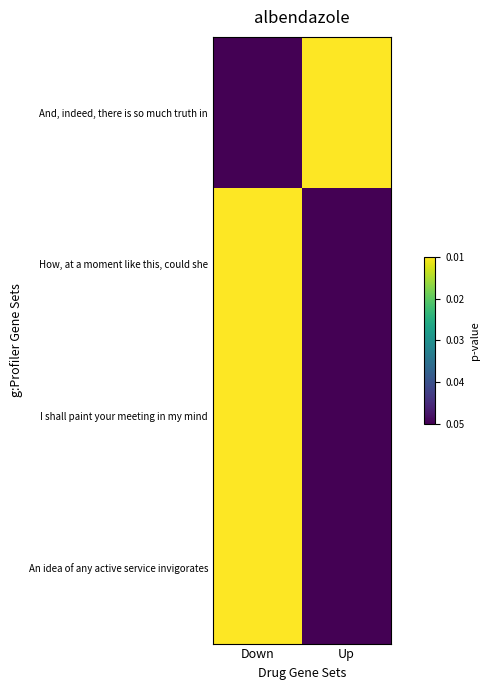

Rank the series at Down from highest to lowest value.

An idea of any active service invigorates, I shall paint your meeting in my mind, How, at a moment like this, could she, And, indeed, there is so much truth in